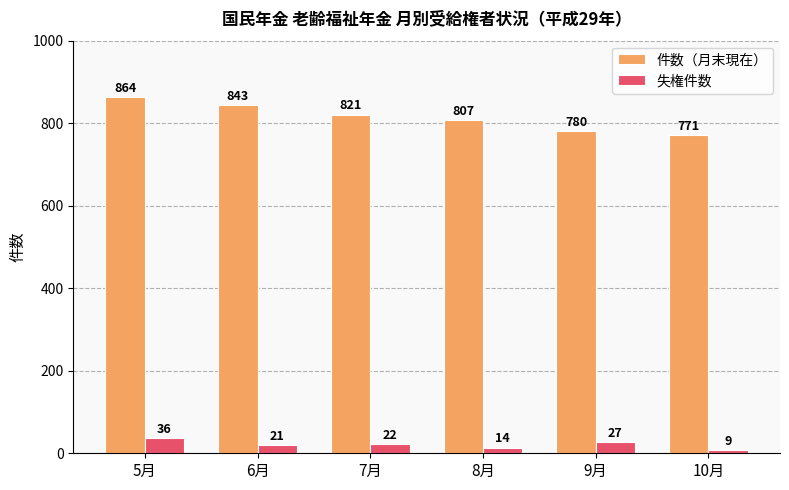

What is the approximate value of 件数（月末現在） at 7月?

821